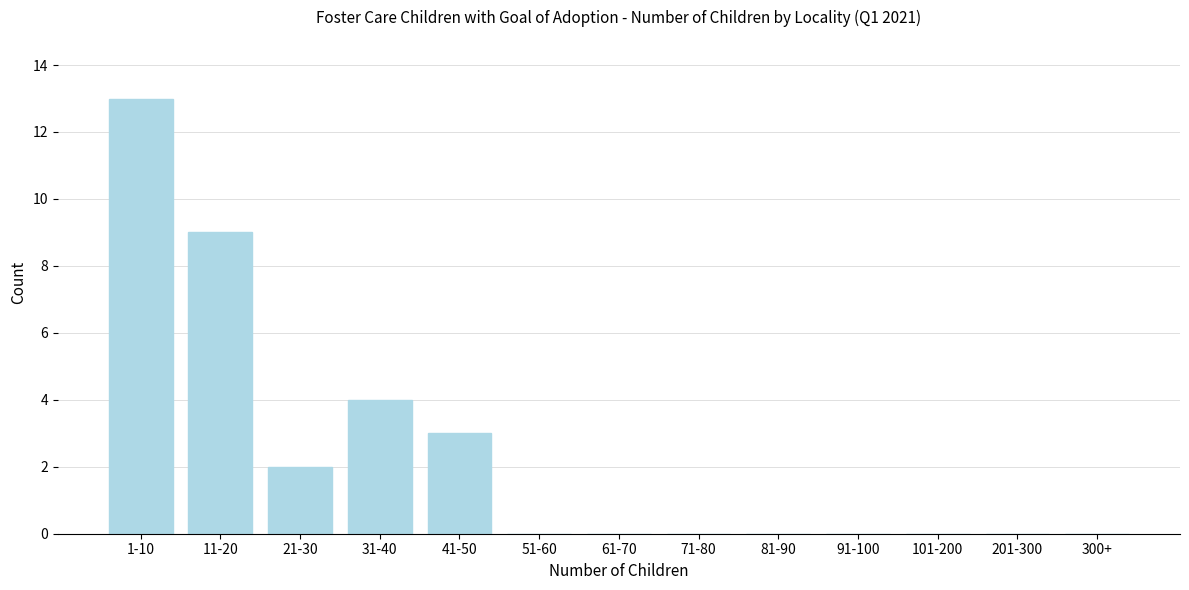

Reading left to right, what are all the values shown in this chart?

1-10=13	11-20=9	21-30=2	31-40=4	41-50=3	51-60=0	61-70=0	71-80=0	81-90=0	91-100=0	101-200=0	201-300=0	300+=0